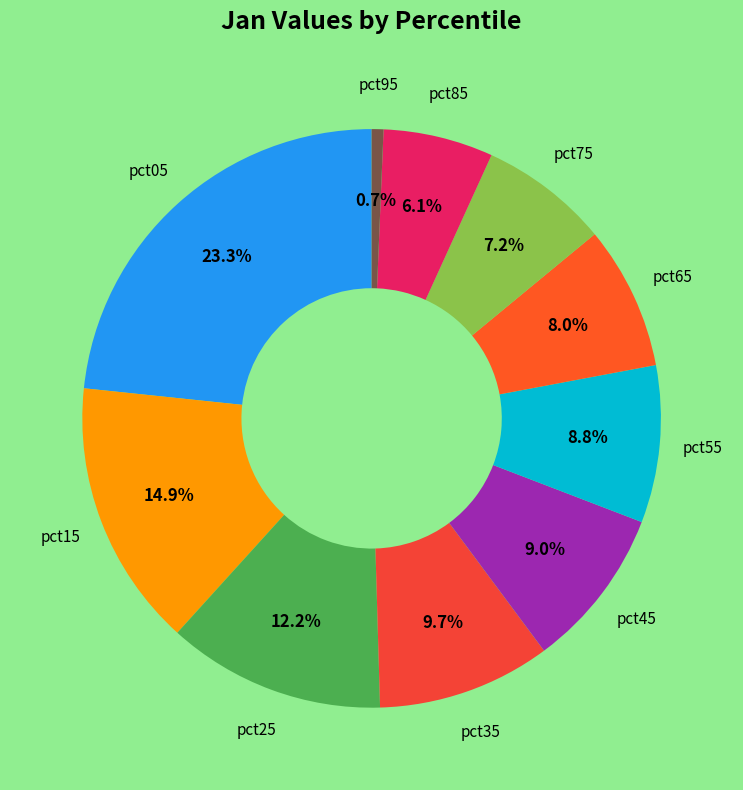

To the nearest percent, what is the average slice percentage?

10%